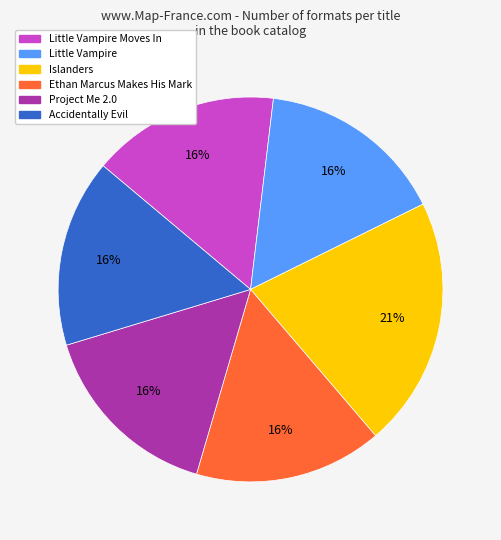

Does Project Me 2.0 account for over 50% of the chart?

No